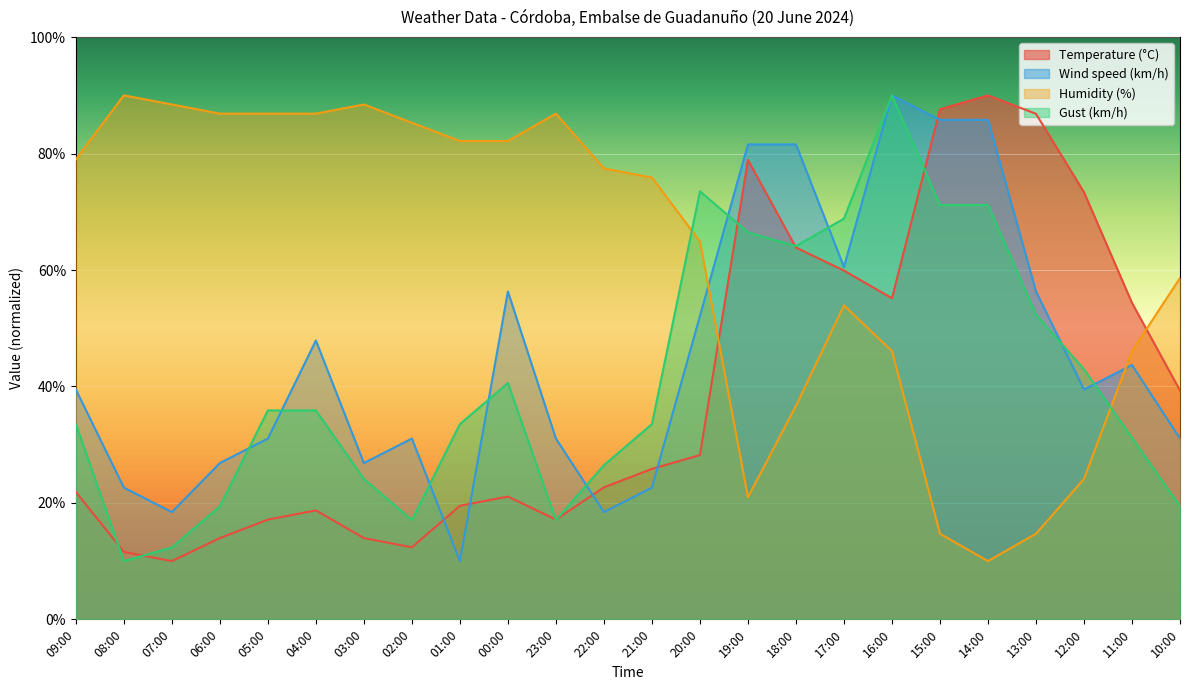

Is it true that Temperature (°C) equals 24.3 at 04:00?

False